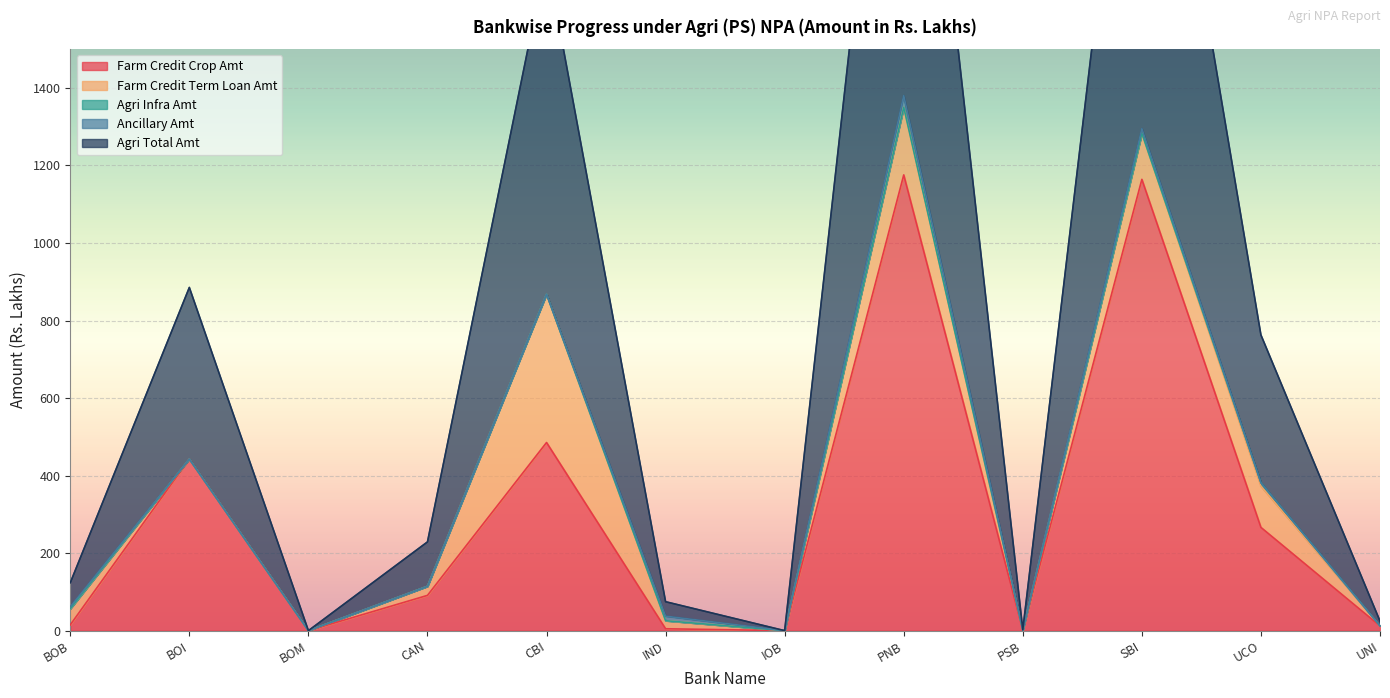

What is the total value across all series at IND?

74.7